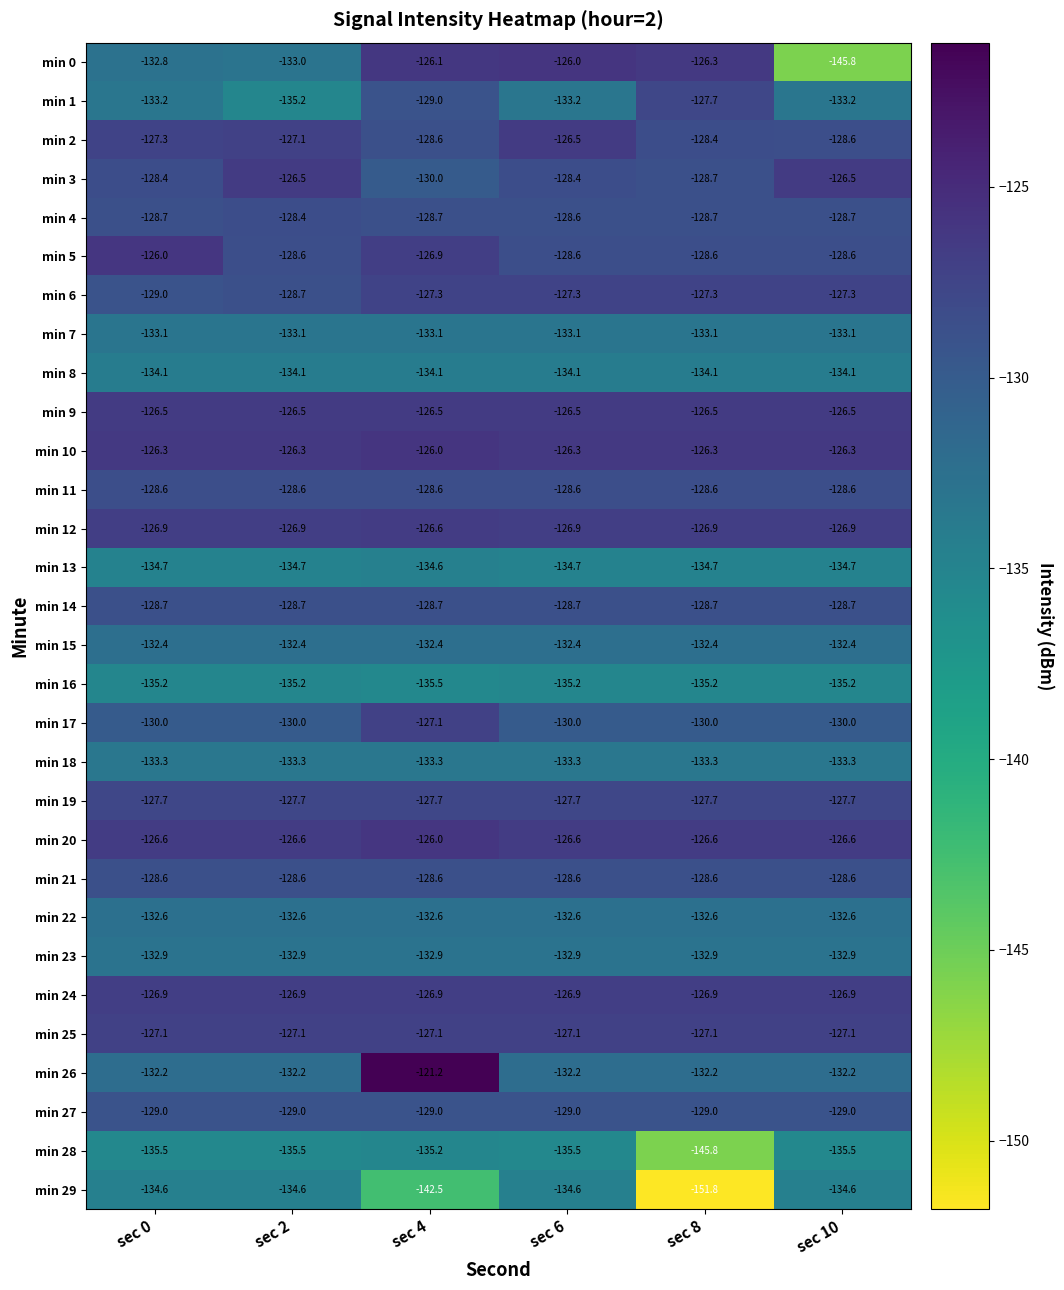

Which series has the widest spread of values?

min 0